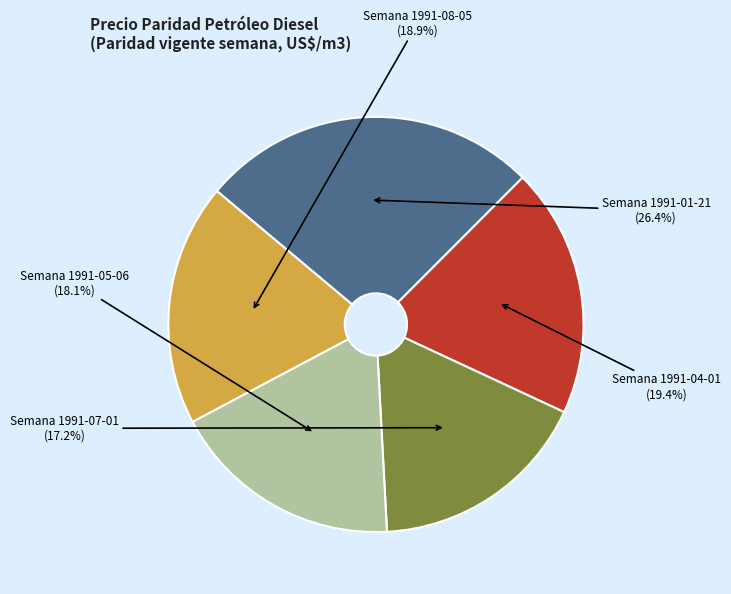

What is the largest slice in the pie chart?

Semana 1991-01-21